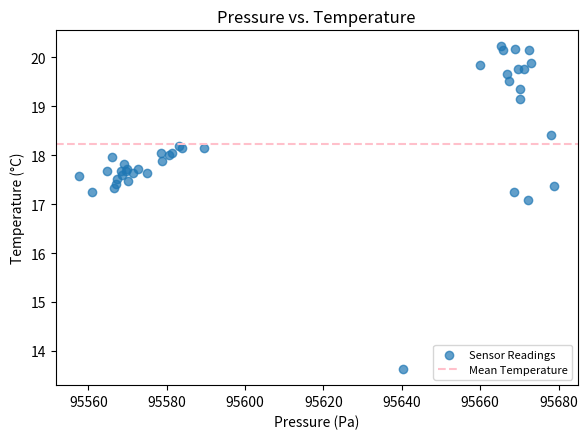

What Y value in the scatter plot is closest to 16?

17.1